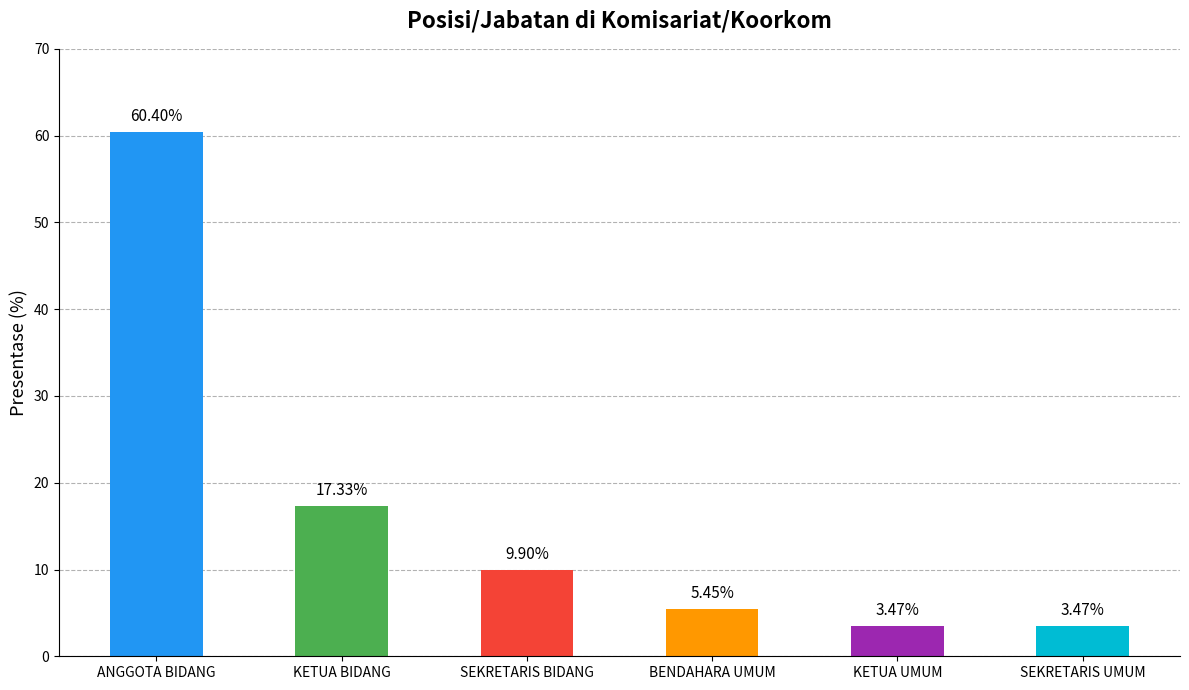

Rank the categories by value from lowest to highest.

KETUA UMUM, SEKRETARIS UMUM, BENDAHARA UMUM, SEKRETARIS BIDANG, KETUA BIDANG, ANGGOTA BIDANG